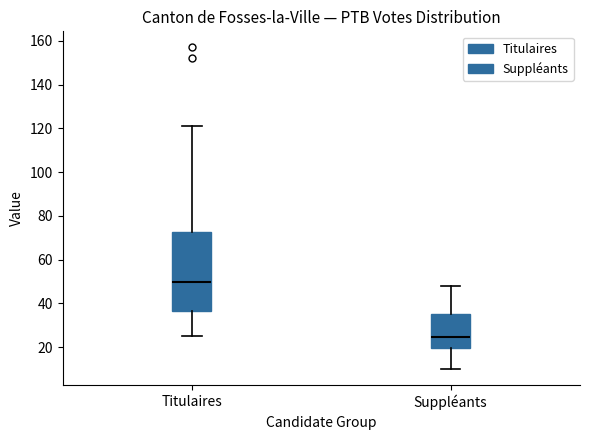

Reading left to right, read every box against the y-axis: the position of its median line, the range the box covers, and the ends of its whiskers. The values are not printed on the chart, so give them approximately, as read against the axis.

Titulaires: median 50, box 36 to 72, whiskers 26 to 122
Suppléants: median 24, box 20 to 36, whiskers 10 to 48